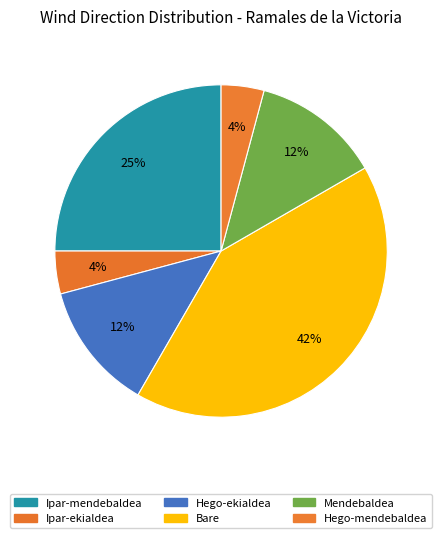

How many slices are in this pie chart?

6